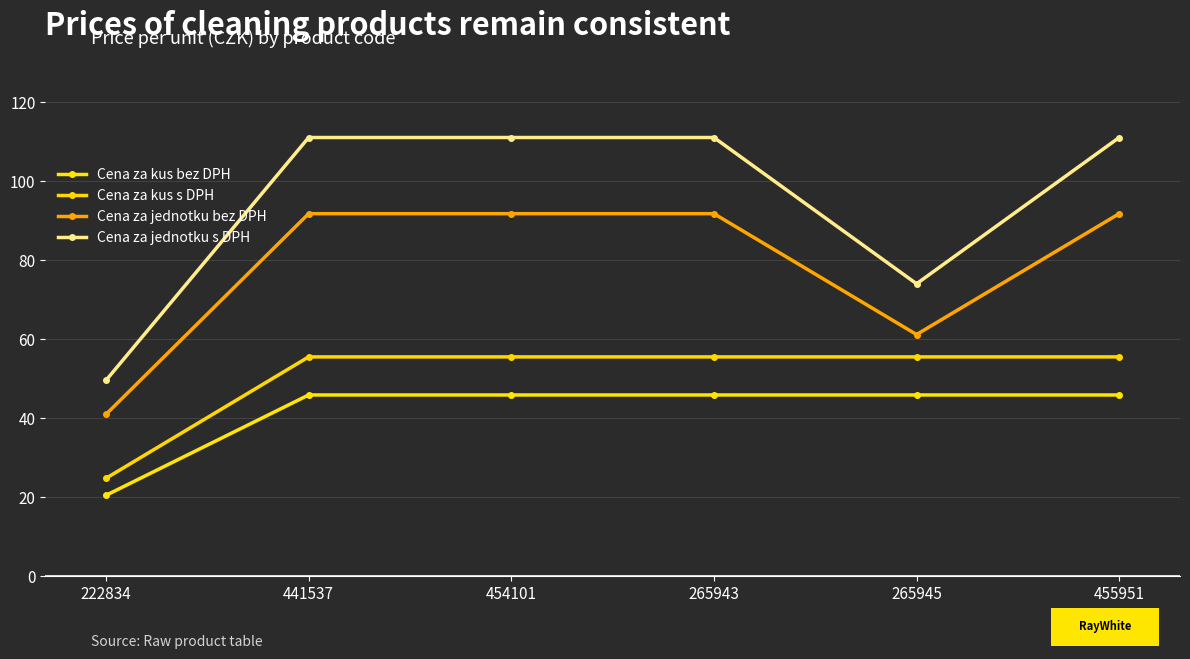

Rank the categories by Cena za jednotku s DPH value from highest to lowest.

441537, 454101, 265943, 455951, 265945, 222834